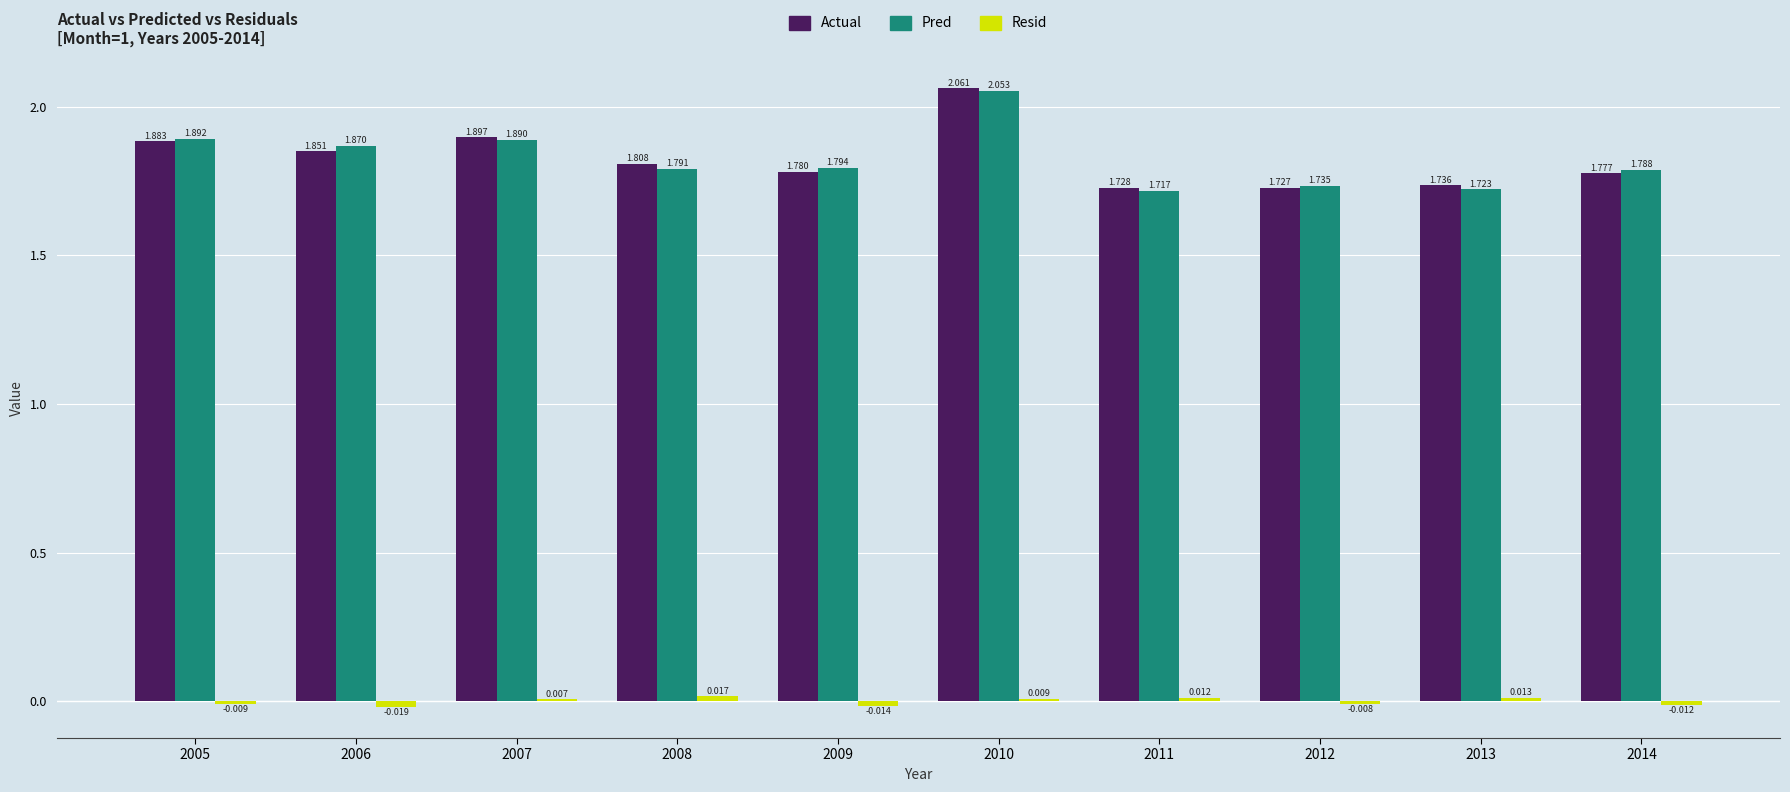

Which series has the largest total across all categories?

Pred